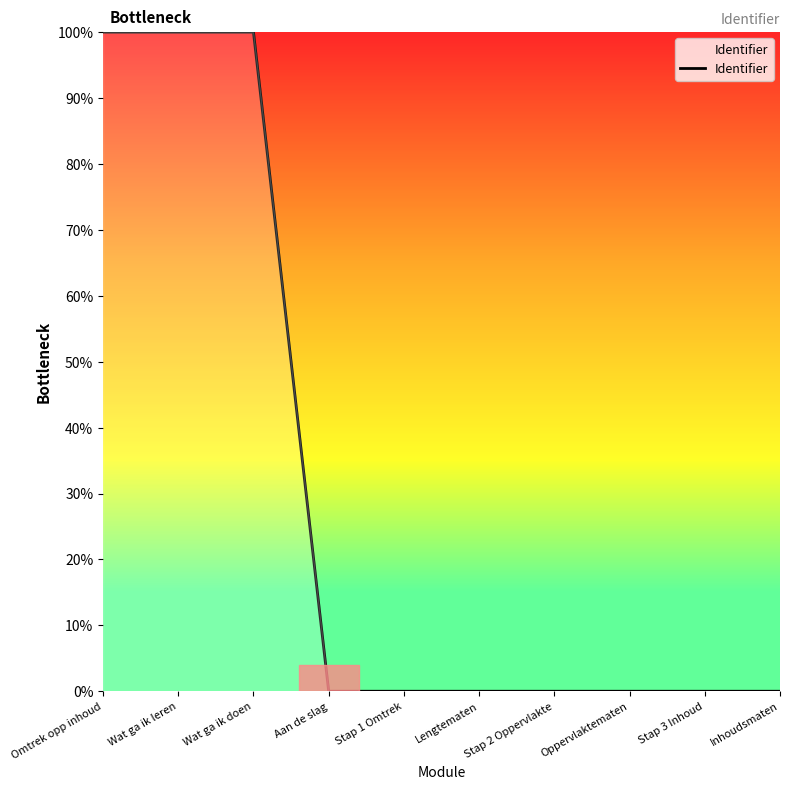

What position from the right is Aan de slag?

7